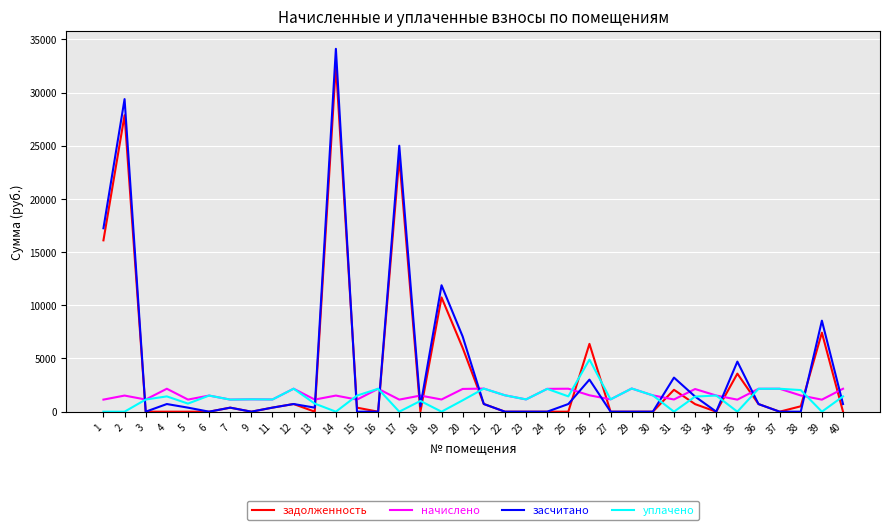

The value of начислено at 38 is 1522.7. True or false?

True